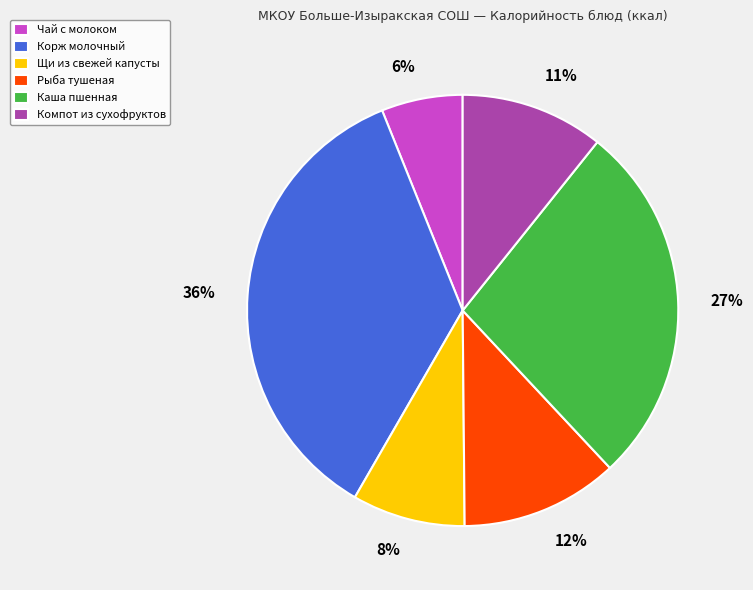

Count the number of slices in the pie.

6